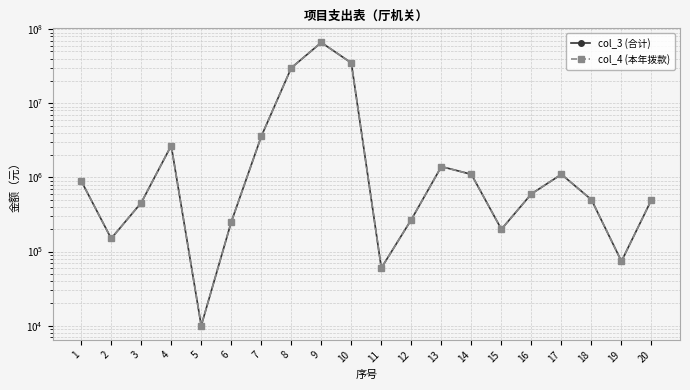

Which has a higher value, 6 or 1?

1